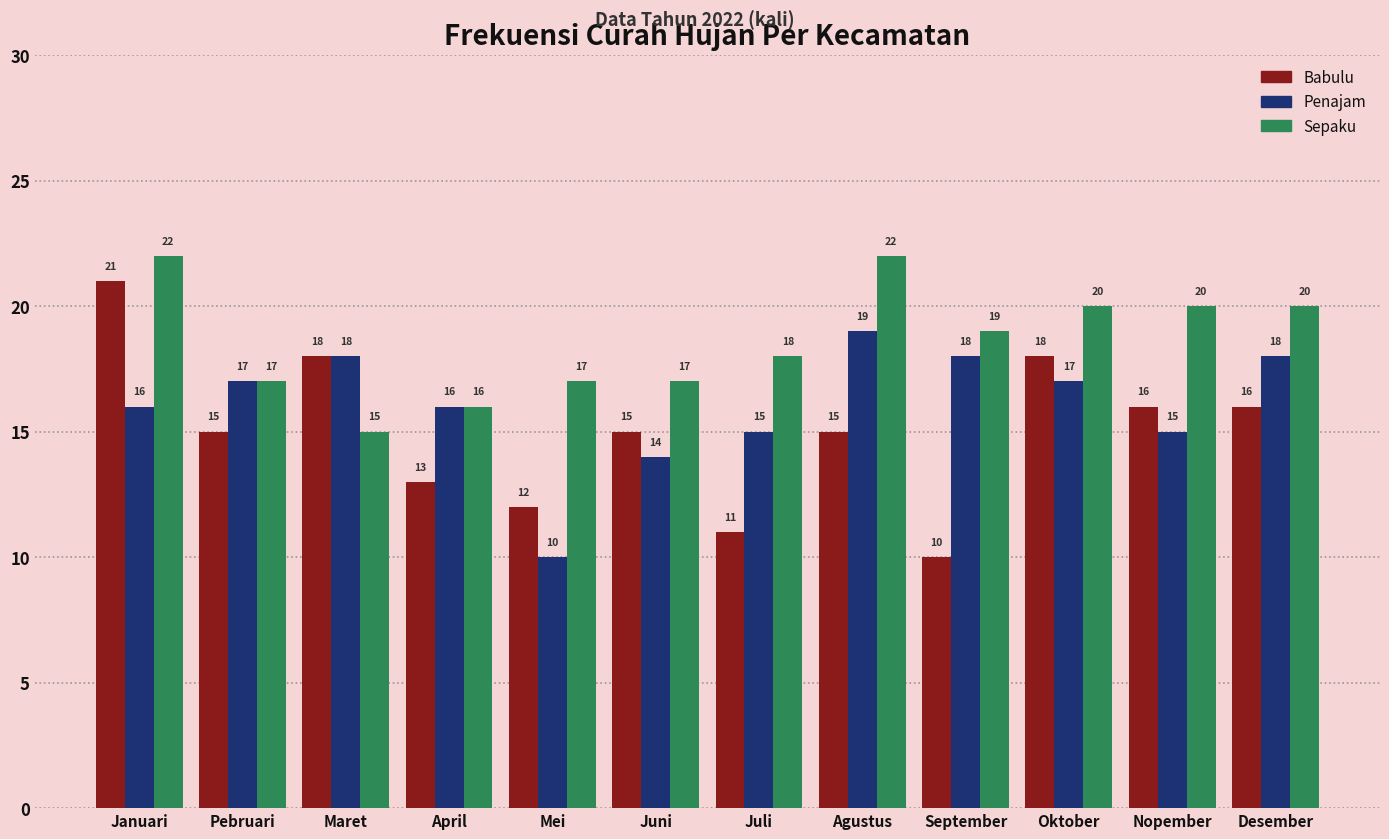

What is the label of the 12th bar from the right?

Januari